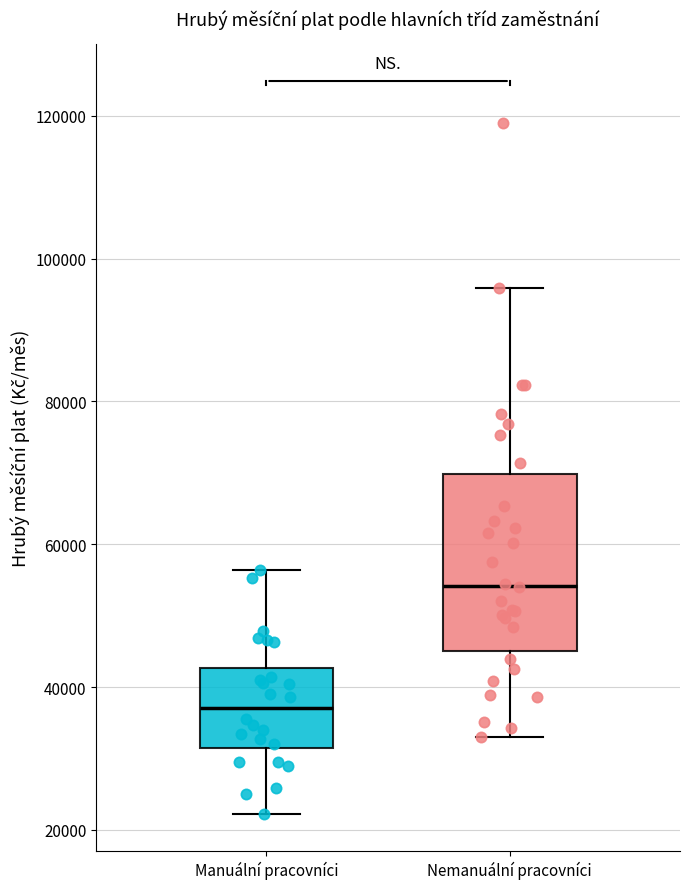

Which box has the highest median line?

Nemanuální pracovníci